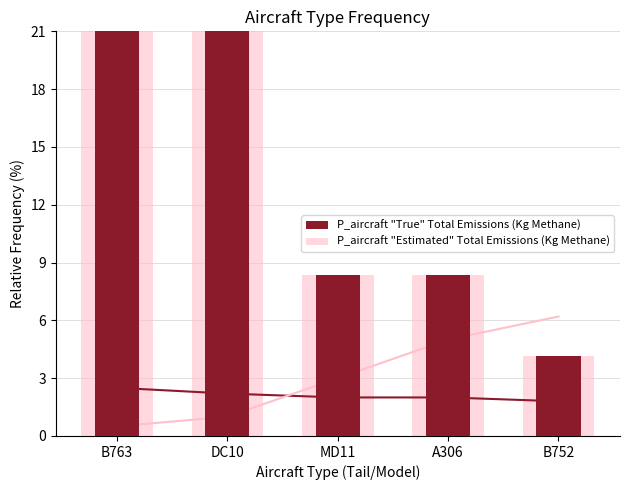

The P_aircraft "Estimated" Total Emissions (Kg Methane) series shows 36.1 at B763. True or false?

False